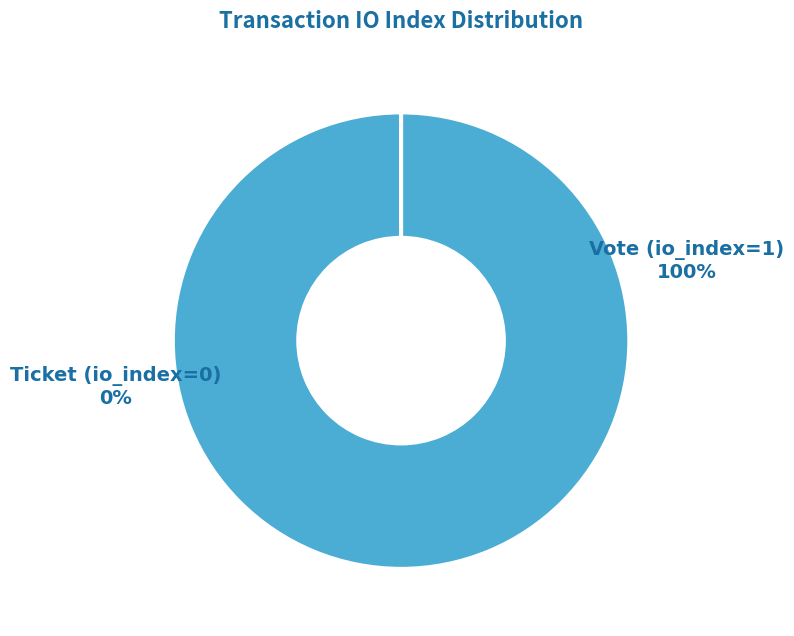

To the nearest percent, what is the difference between the Ticket (io_index=0) and Vote (io_index=1) slice percentages?

100%